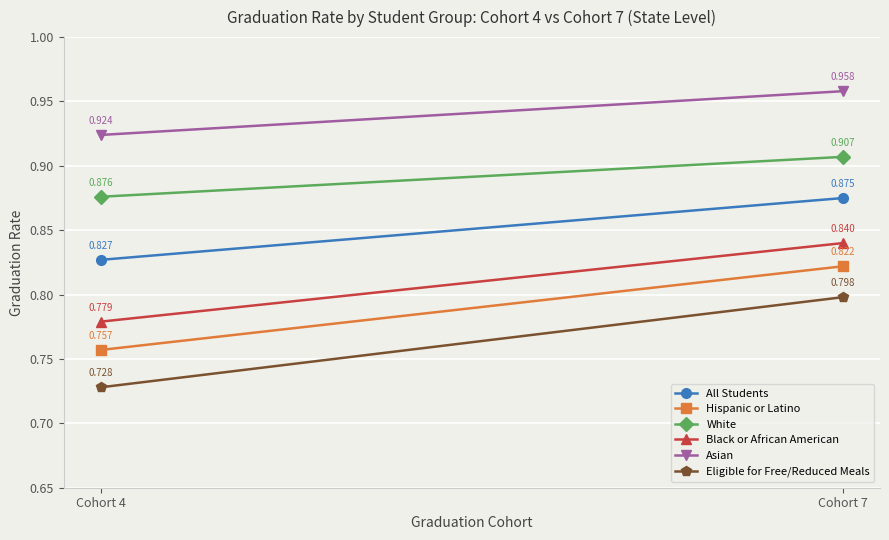

Rank the series at Cohort 7 from lowest to highest value.

Eligible for Free/Reduced Meals, Hispanic or Latino, Black or African American, All Students, White, Asian